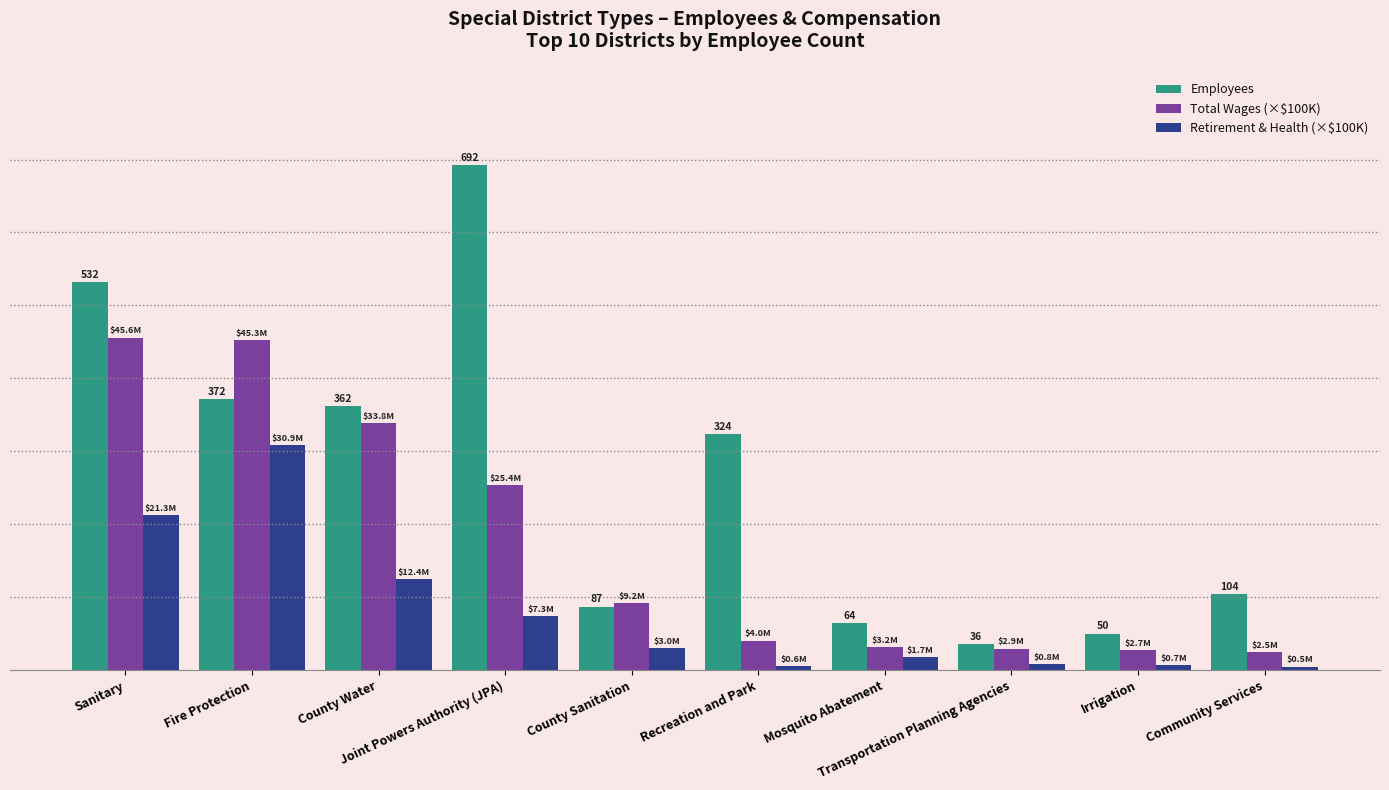

Reading left to right, extract all data points from this chart.

Employees: Sanitary=532.0	Fire Protection=372.0	County Water=362.0	Joint Powers Authority (JPA)=692.0	County Sanitation=87.0	Recreation and Park=324.0	Mosquito Abatement=64.0	Transportation Planning Agencies=36.0	Irrigation=50.0	Community Services=104.0
Total Wages (×$100K): Sanitary=455.9	Fire Protection=452.7	County Water=338.1	Joint Powers Authority (JPA)=253.6	County Sanitation=92.2	Recreation and Park=40.4	Mosquito Abatement=31.7	Transportation Planning Agencies=29.5	Irrigation=27.4	Community Services=25.0
Retirement & Health (×$100K): Sanitary=212.6	Fire Protection=308.8	County Water=124.3	Joint Powers Authority (JPA)=73.4	County Sanitation=30.2	Recreation and Park=5.8	Mosquito Abatement=17.3	Transportation Planning Agencies=7.9	Irrigation=7.3	Community Services=4.6